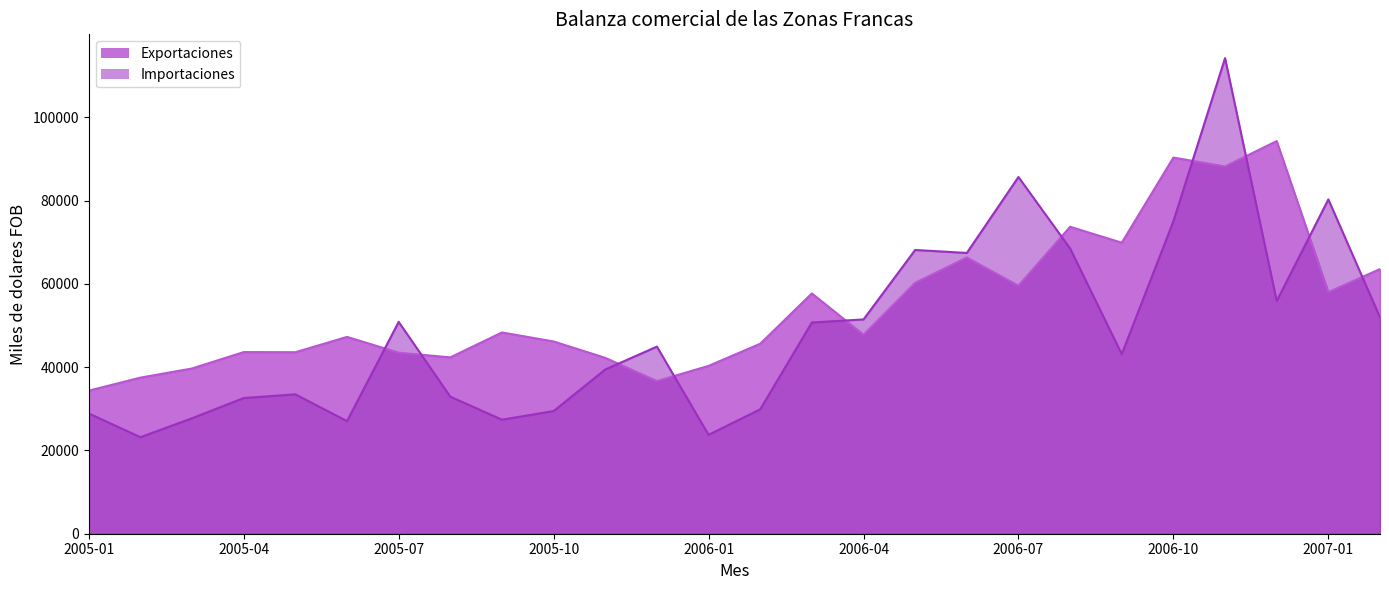

True or false: Exportaciones and Importaciones intersect in this chart.

True